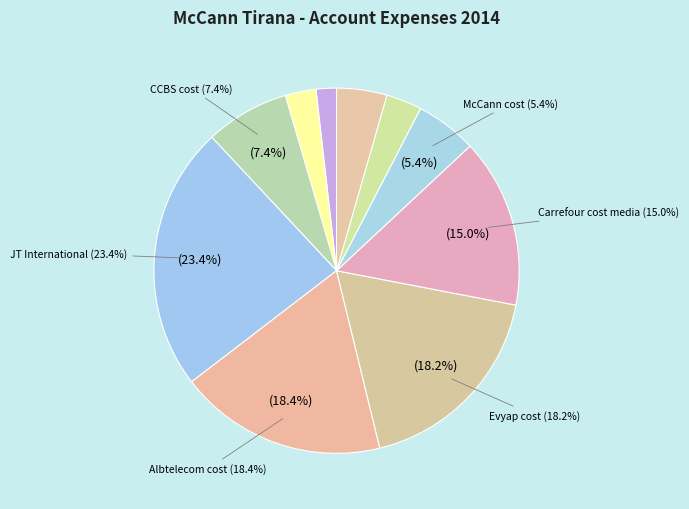

What portion of the pie excludes JT International?

76.6%